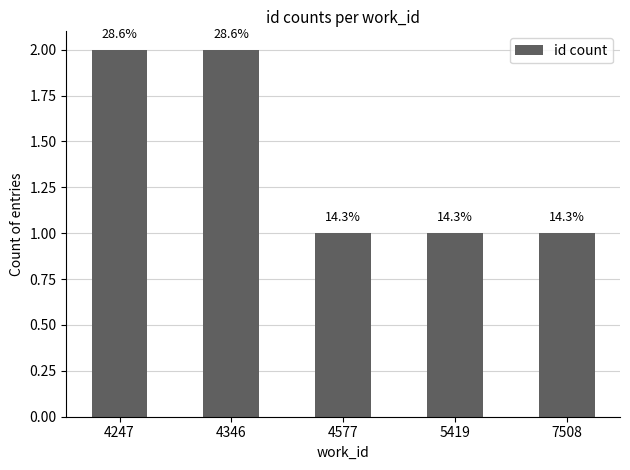

Reading left to right, what are all the values shown in this chart?

2	2	1	1	1